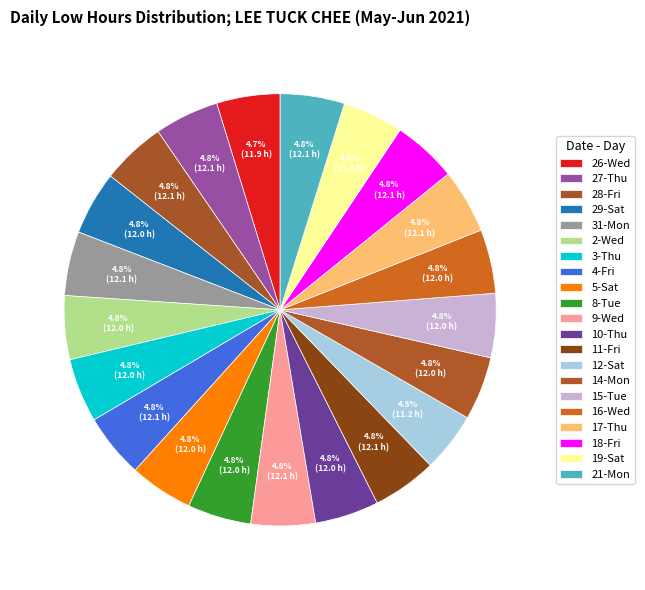

How many slices are in this pie chart?

21